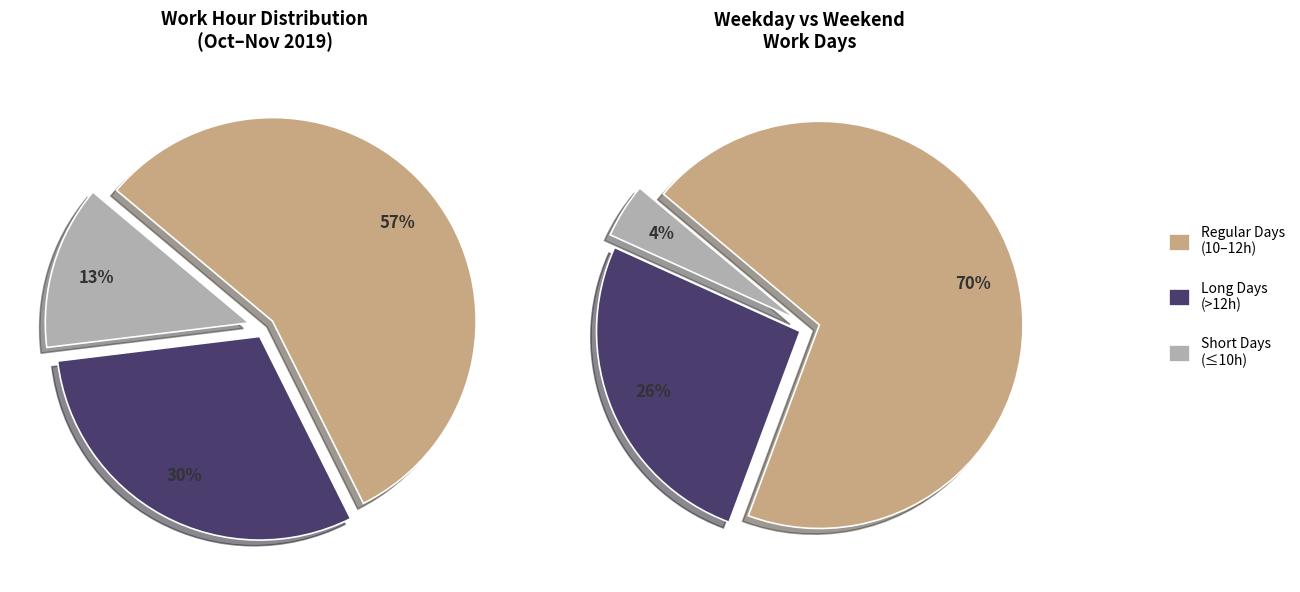

Is 4-Mon the majority of the pie?

No